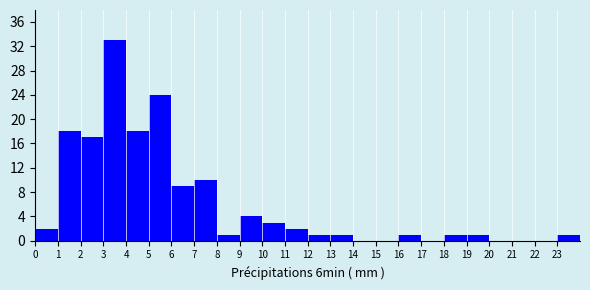

Reading left to right, list every bar in this chart as the range it spans on the x-axis followed by its height. The values are not printed on the chart, so give them approximately, as read against the axis.

0 to 1: 2
1 to 2: 18
2 to 3: 17
3 to 4: 33
4 to 5: 18
5 to 6: 24
6 to 7: 9
7 to 8: 10
8 to 9: 1
9 to 10: 4
10 to 11: 3
11 to 12: 2
12 to 13: 1
13 to 14: 1
14 to 15: 0
15 to 16: 0
16 to 17: 1
17 to 18: 0
18 to 19: 1
19 to 20: 1
20 to 21: 0
21 to 22: 0
22 to 23: 0
23 to 24: 1